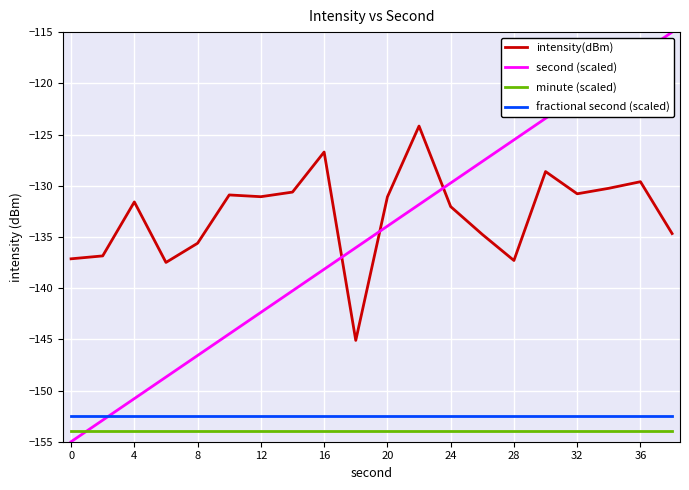

Which series has the largest total across all categories?

intensity(dBm)